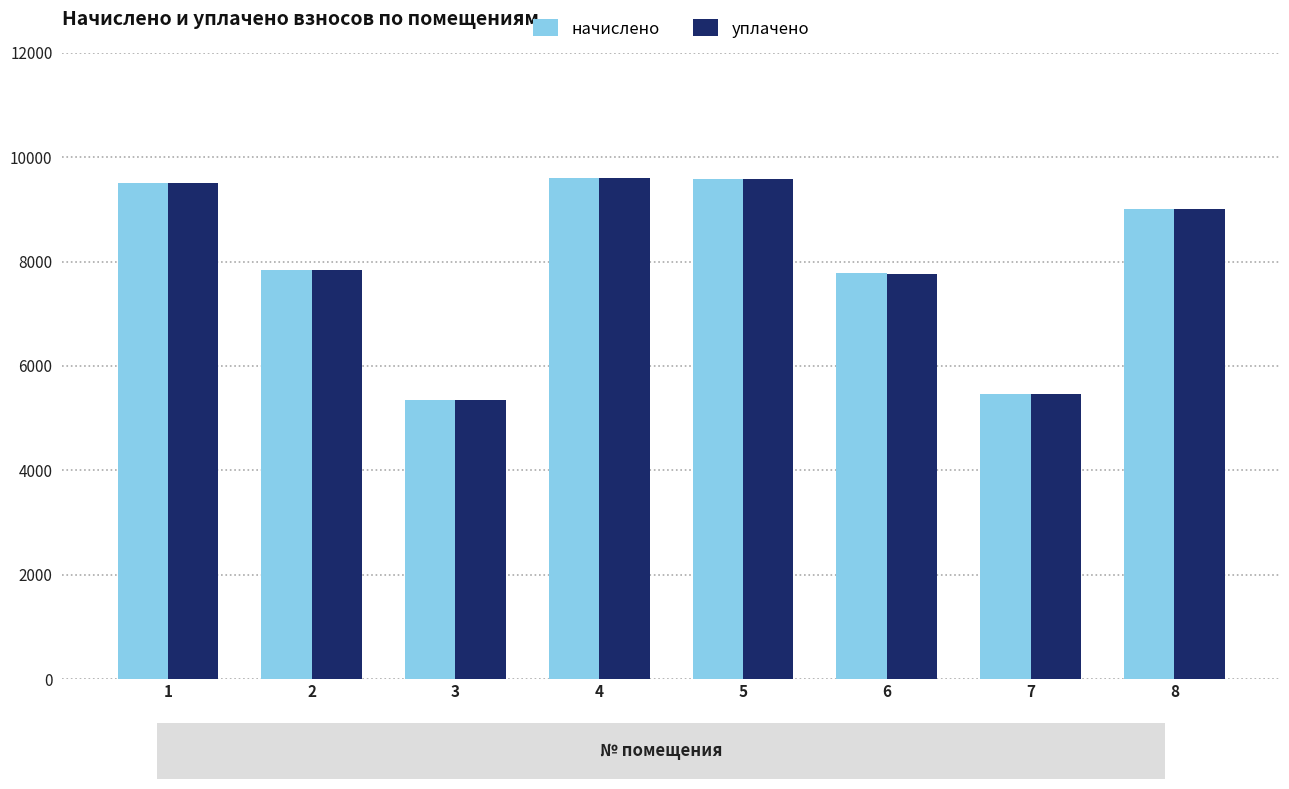

The value of начислено at 8 is 9001.1. True or false?

True